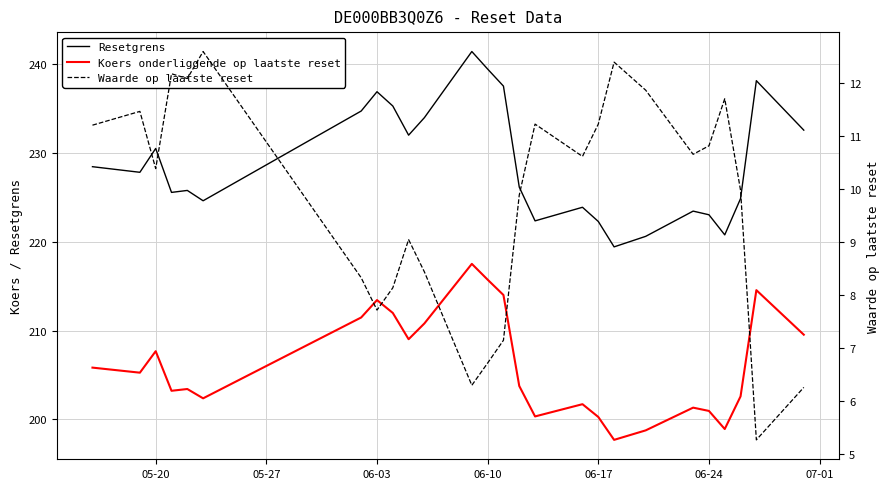

What are all the series names shown in the legend?

Resetgrens, Koers onderliggende op laatste reset, Waarde op laatste reset